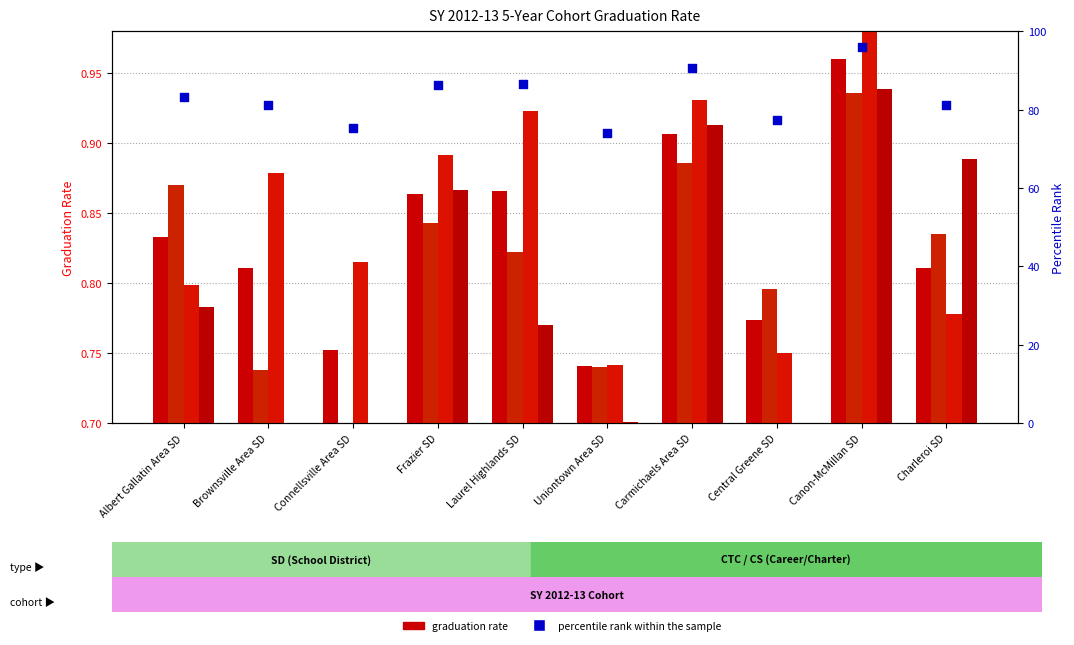

Is the value of Econ Disadv Grad Rate at Canon-McMillan SD greater than the value of Total Grad Rate at Carmichaels Area SD?

Yes